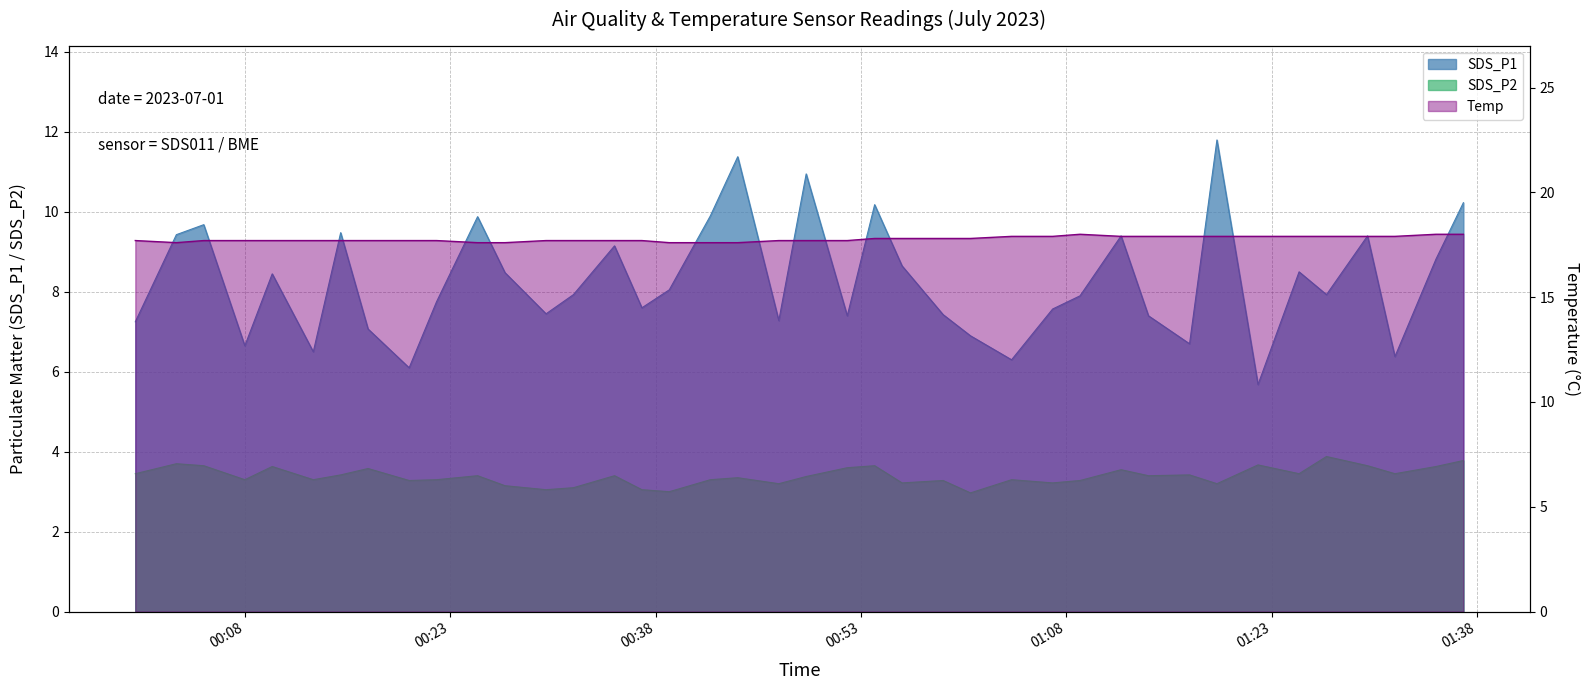

Is it true that SDS_P1 equals 16.4 at 2023/07/01 00:49?

False